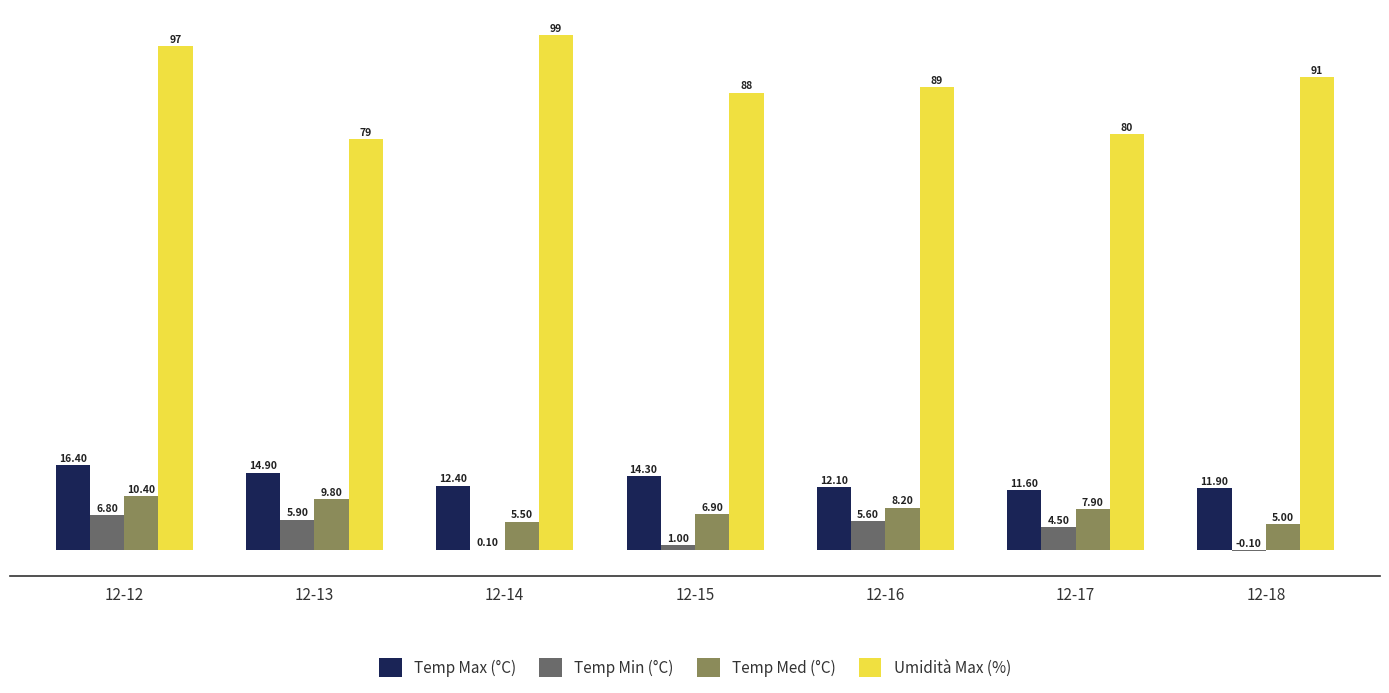

Between 12-13 and 12-15, which series saw the biggest shift?

Umidità Max (%)